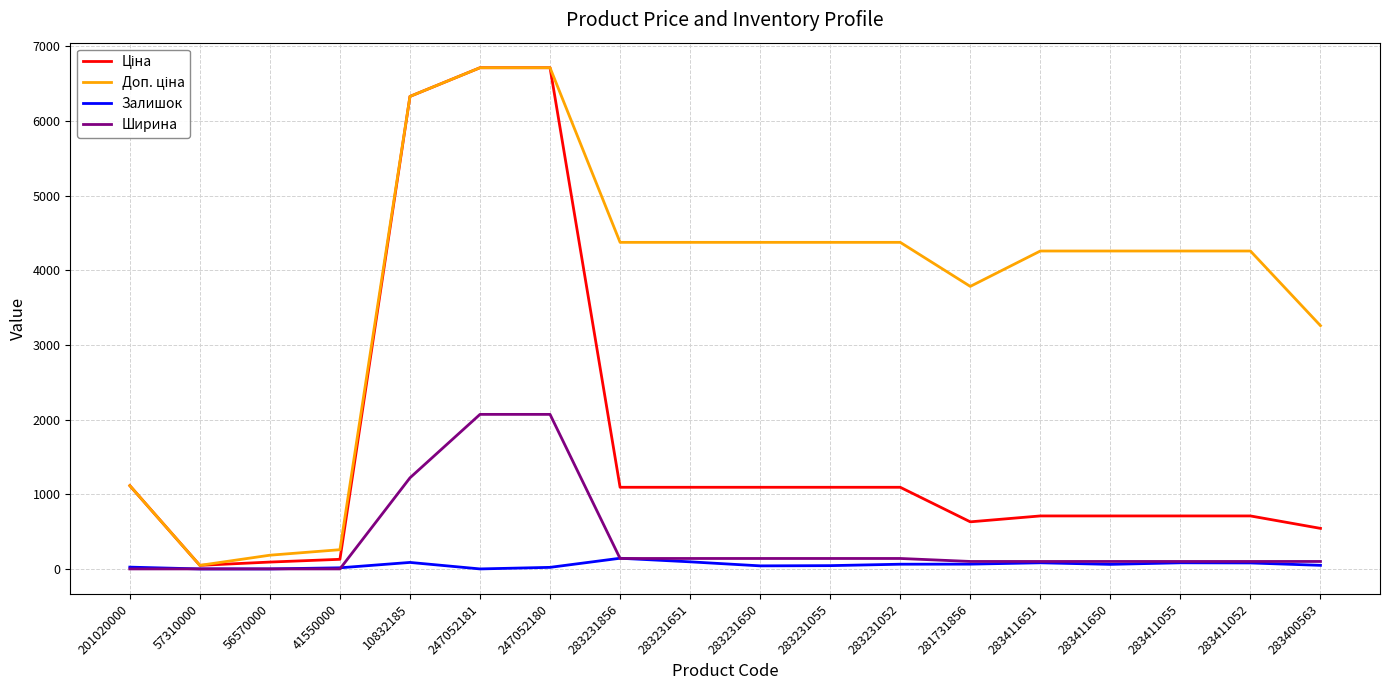

Is it true that Ширина equals -1229.2 at 41550000?

False